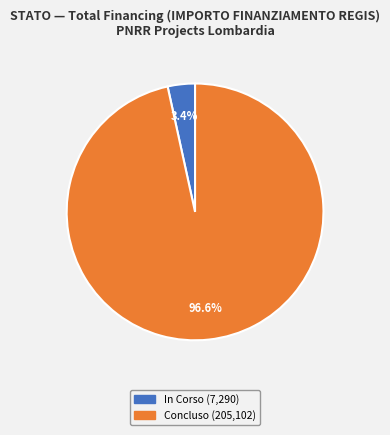

Between Concluso and In Corso, which is larger?

Concluso